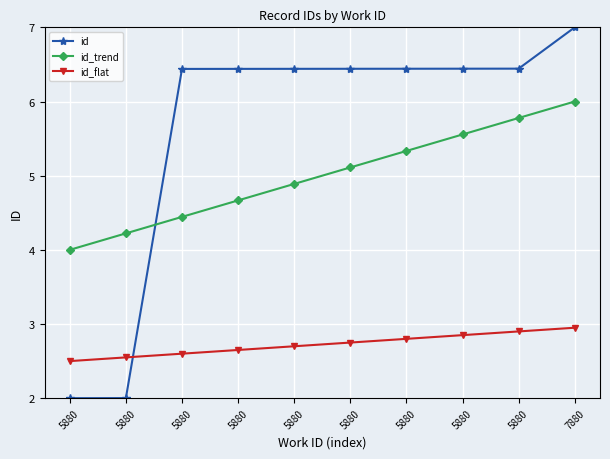

Which series has the largest range (max minus min)?

id